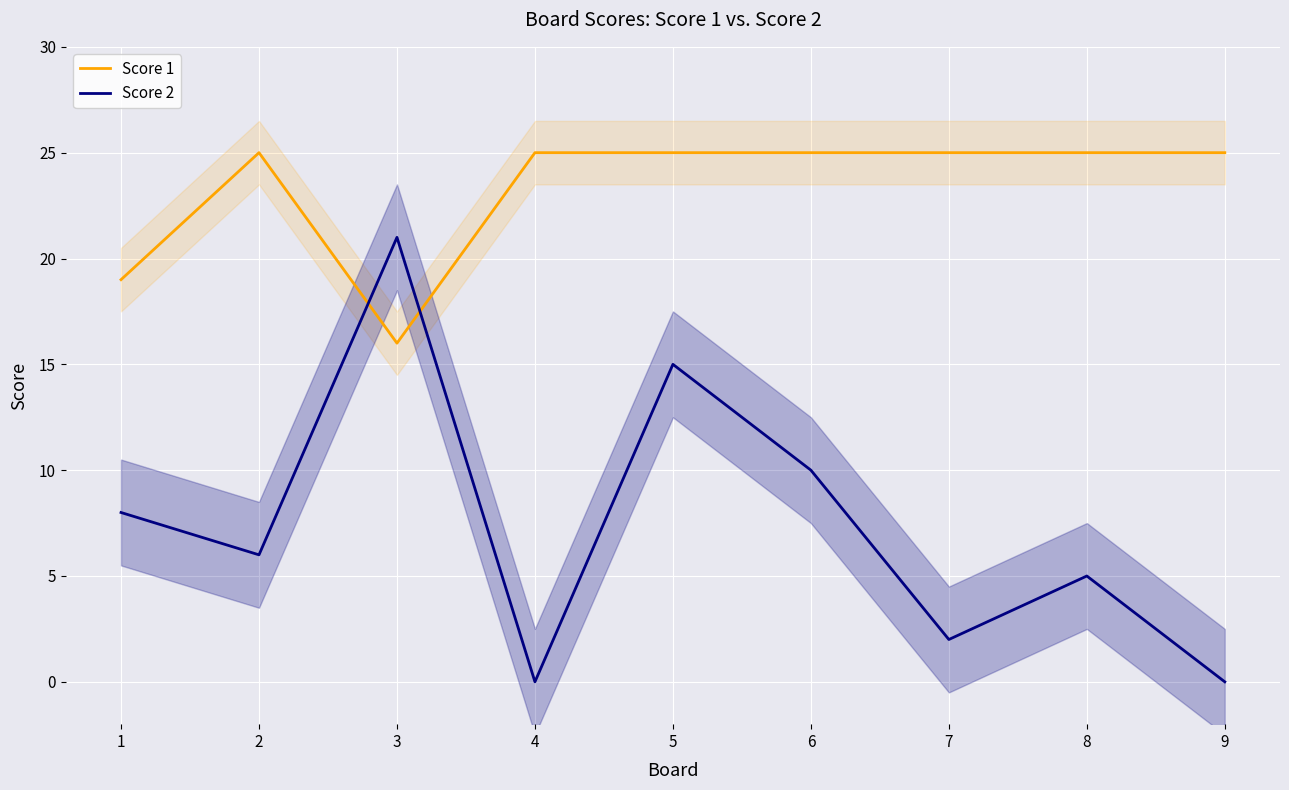

Where is Score 2 nearest to the value 10?

6